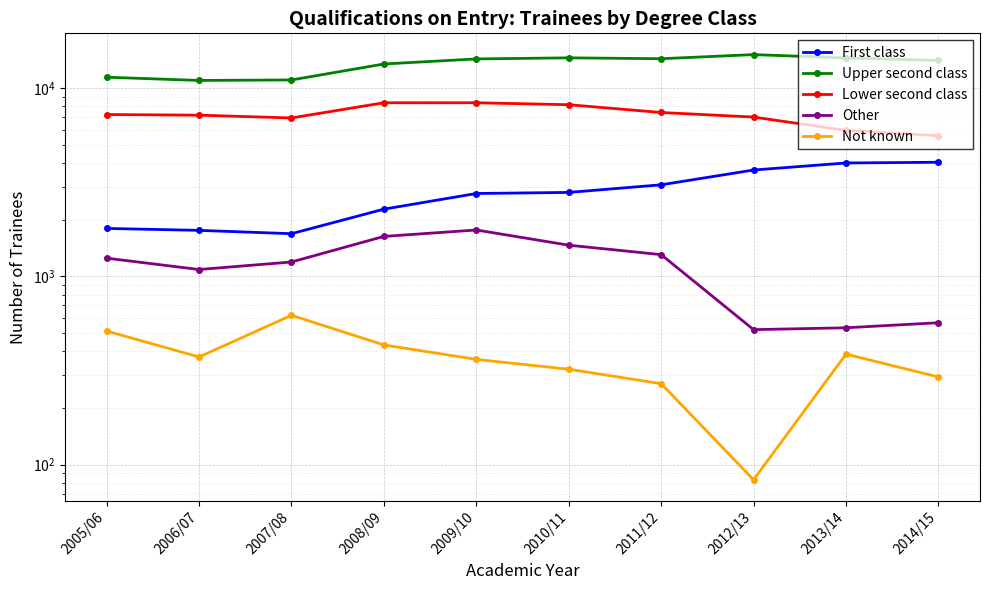

Which series has the largest total across all categories?

Upper second class